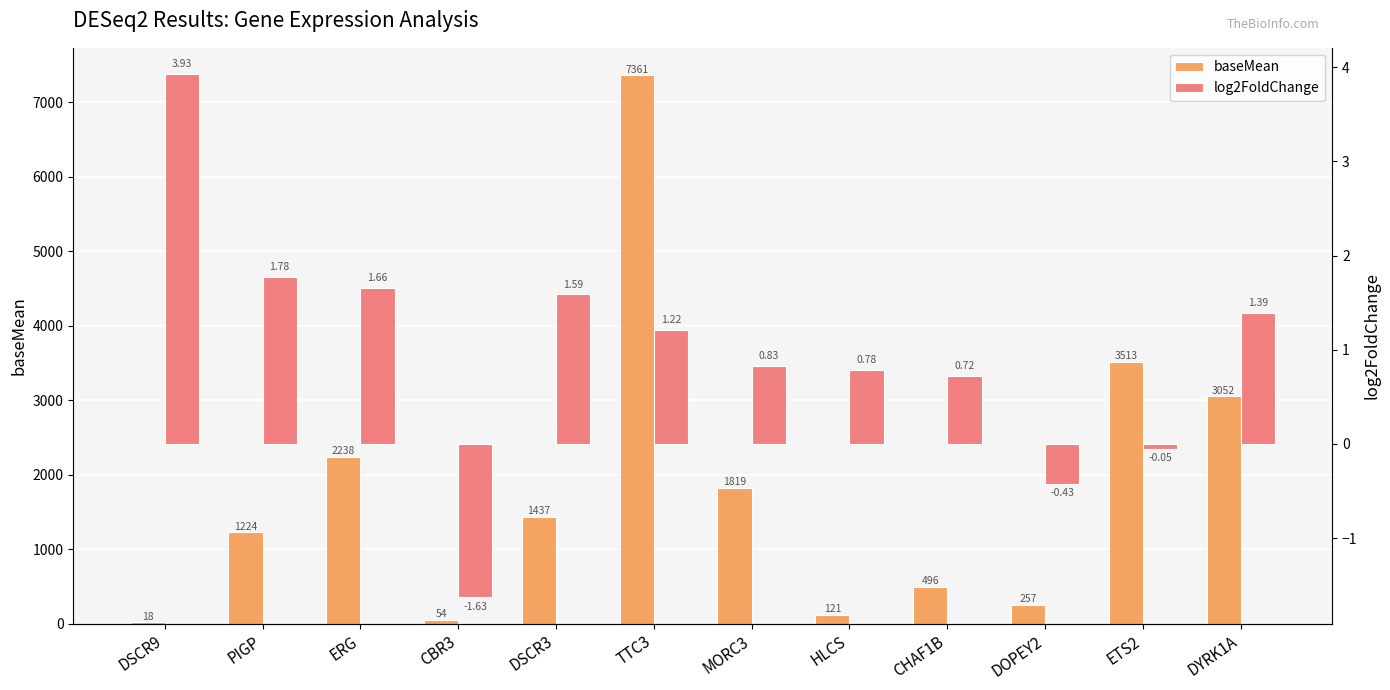

Are the bars horizontal?

No